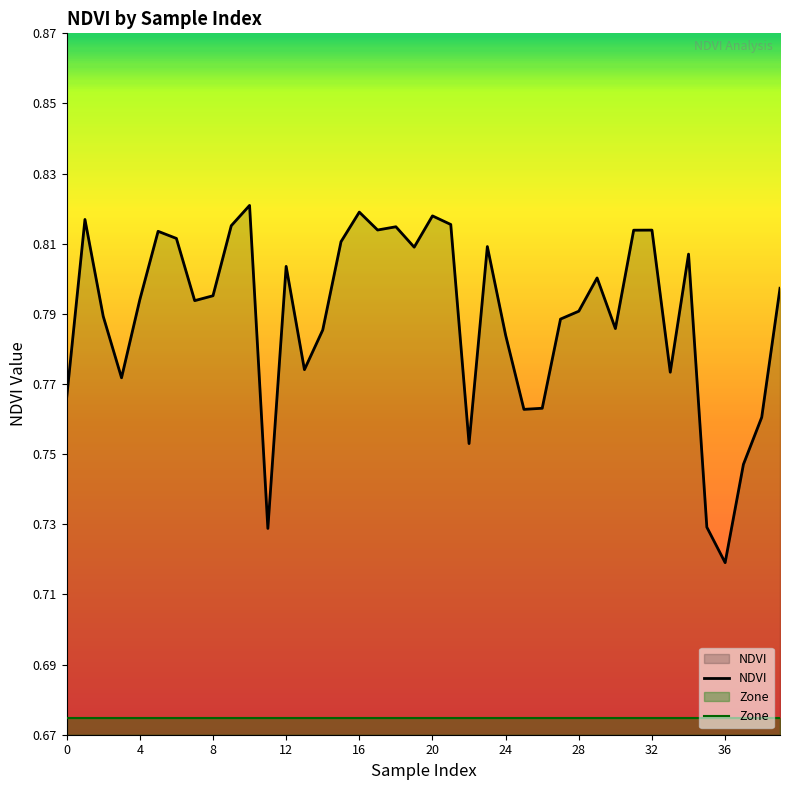

True or false: Zone and NDVI cross at least once.

False